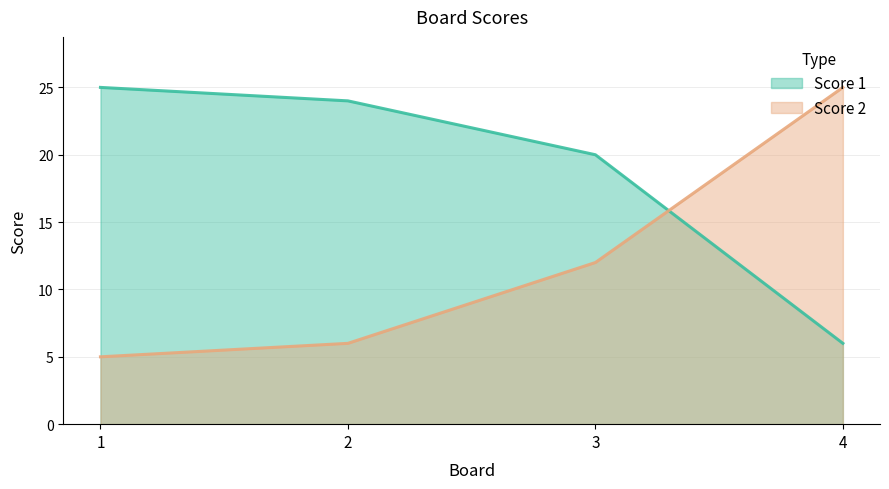

At which category is the sum across all series the highest?

3